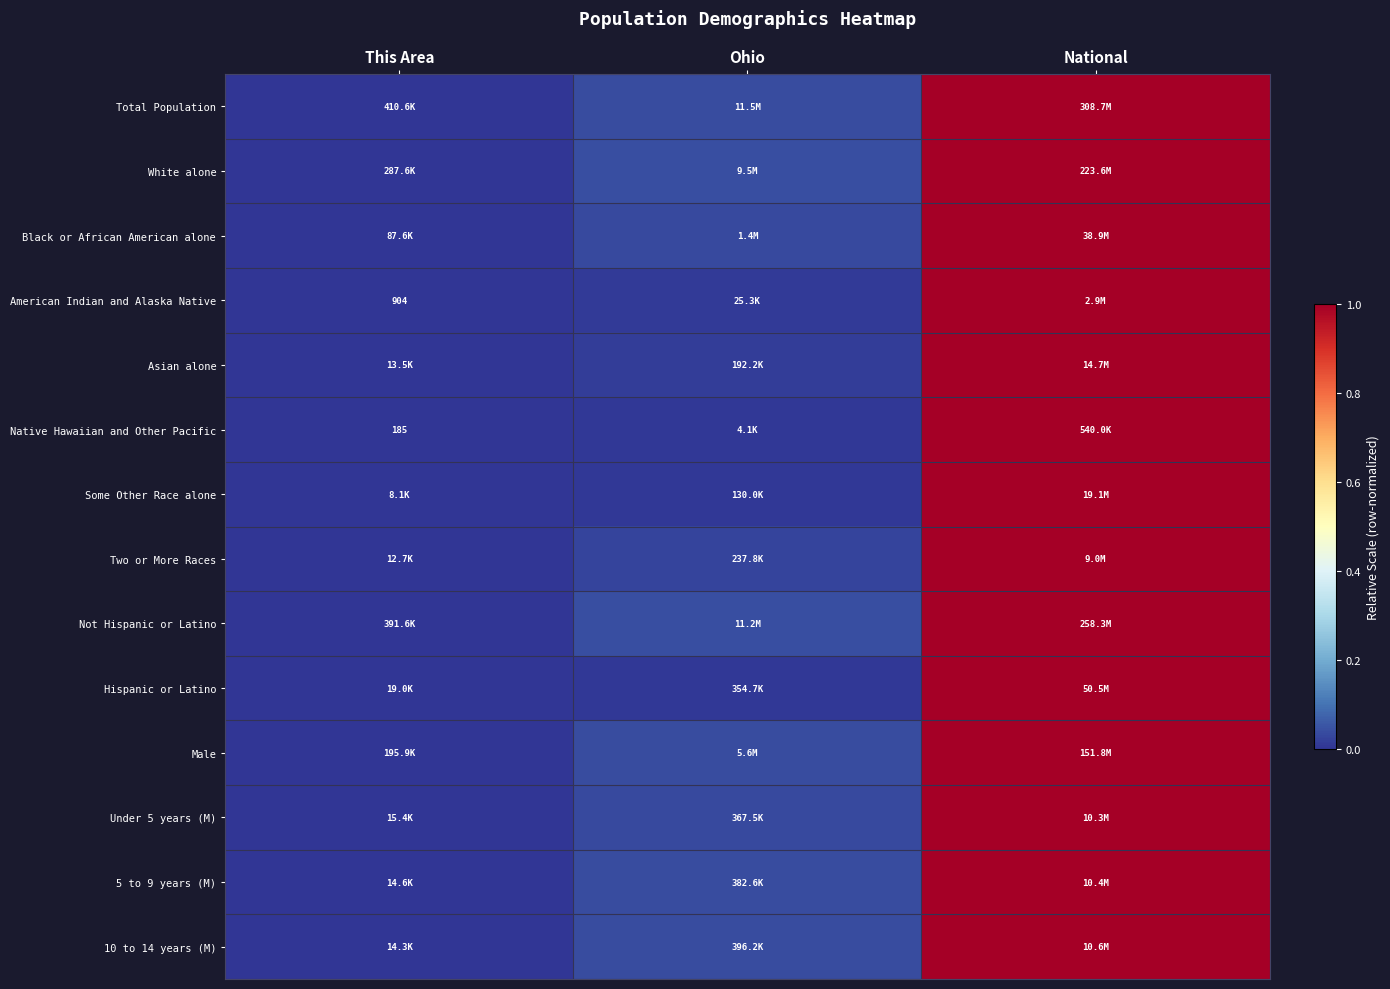

Count the number of data series in this chart.

14